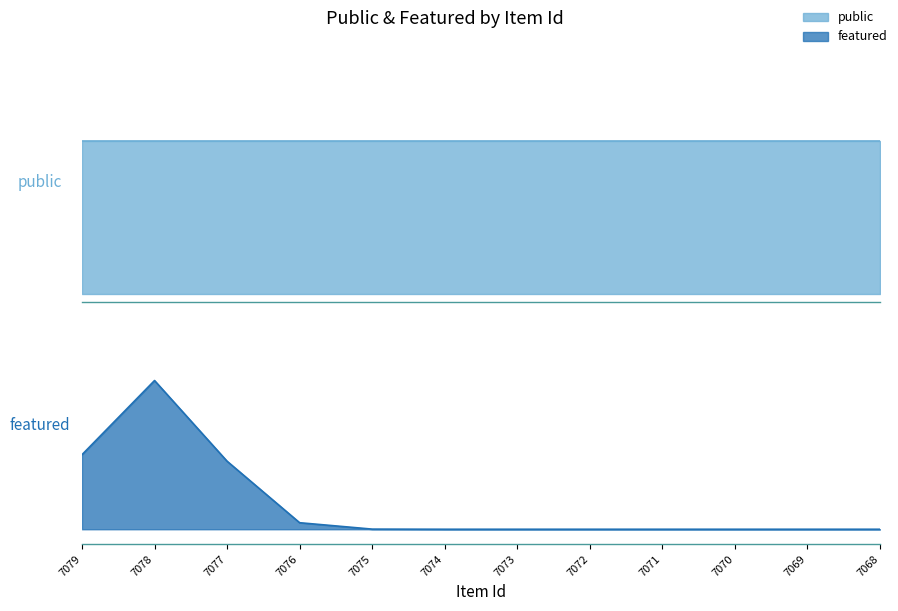

List the series in order of their overall mean, lowest first.

featured, public